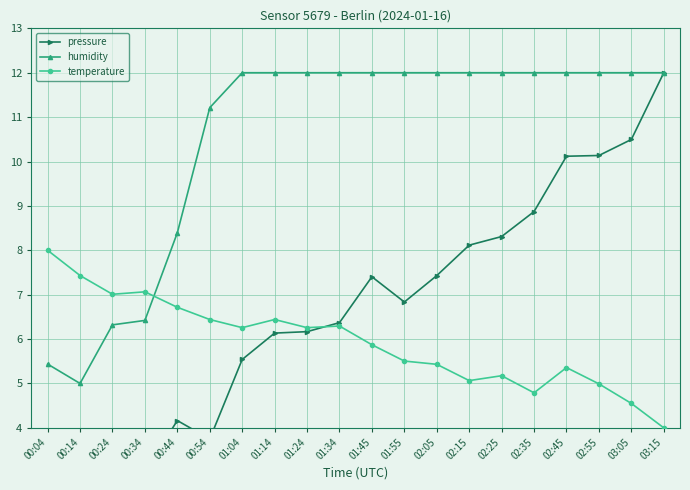

What is the greatest value displayed?

12.0